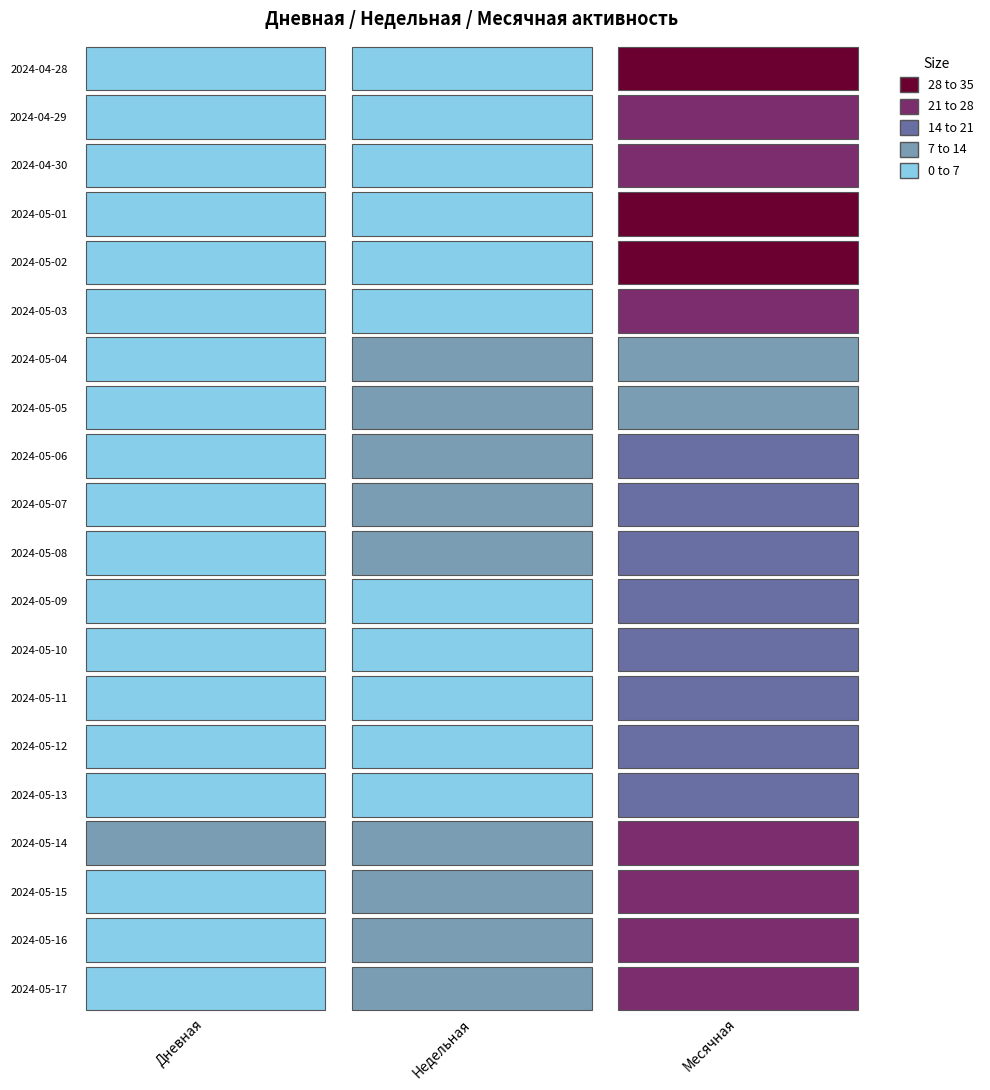

What is the spread (max minus min) of values at 4?

17